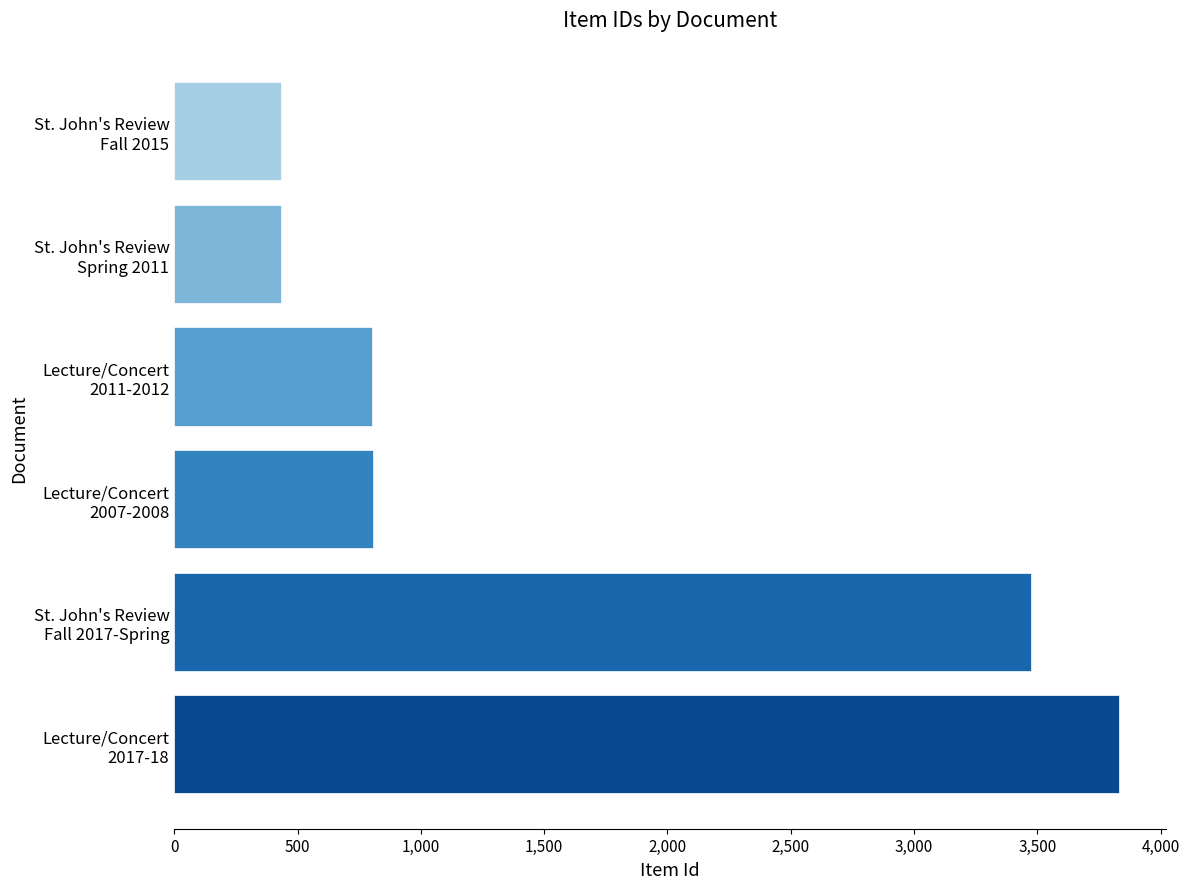

What is the difference between the maximum and minimum values?

3400